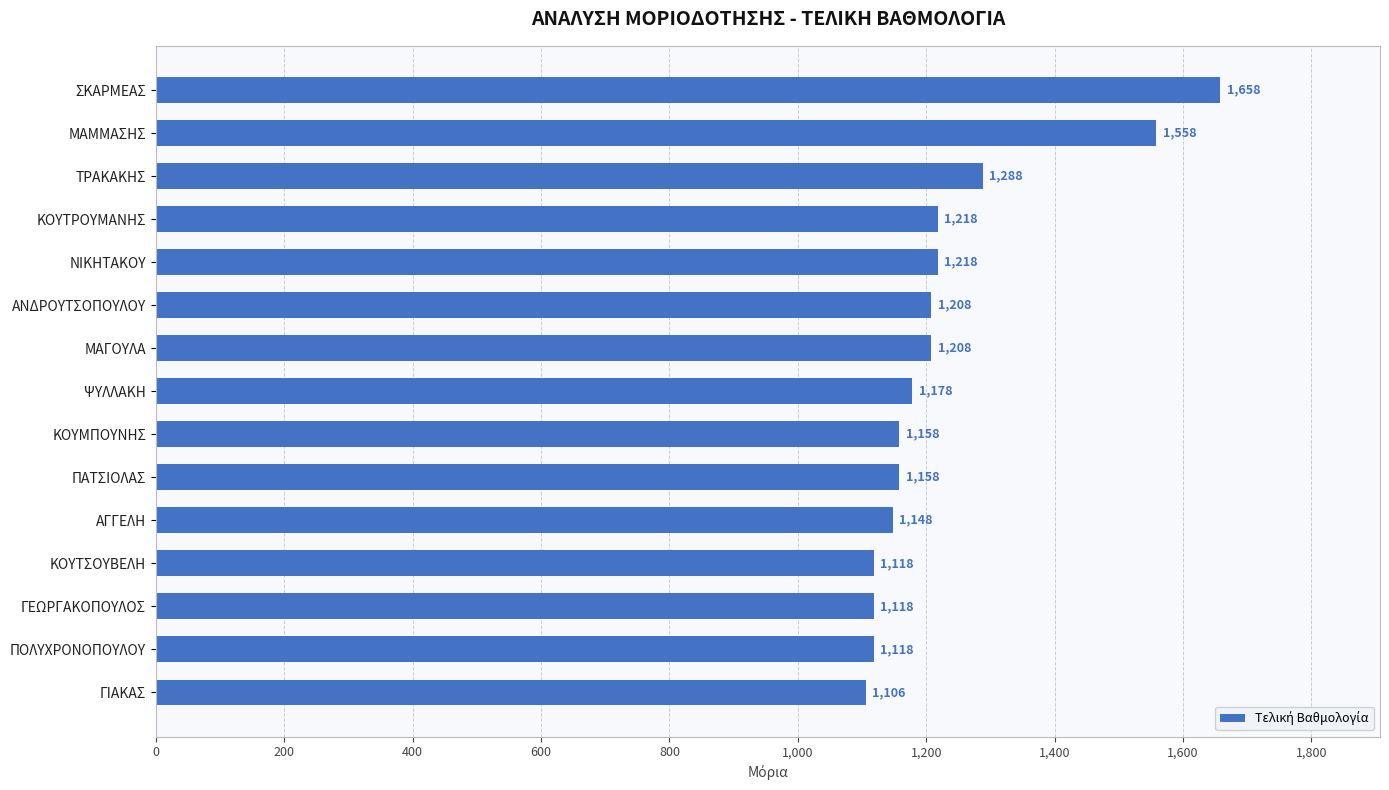

How many data points does each series have?

15